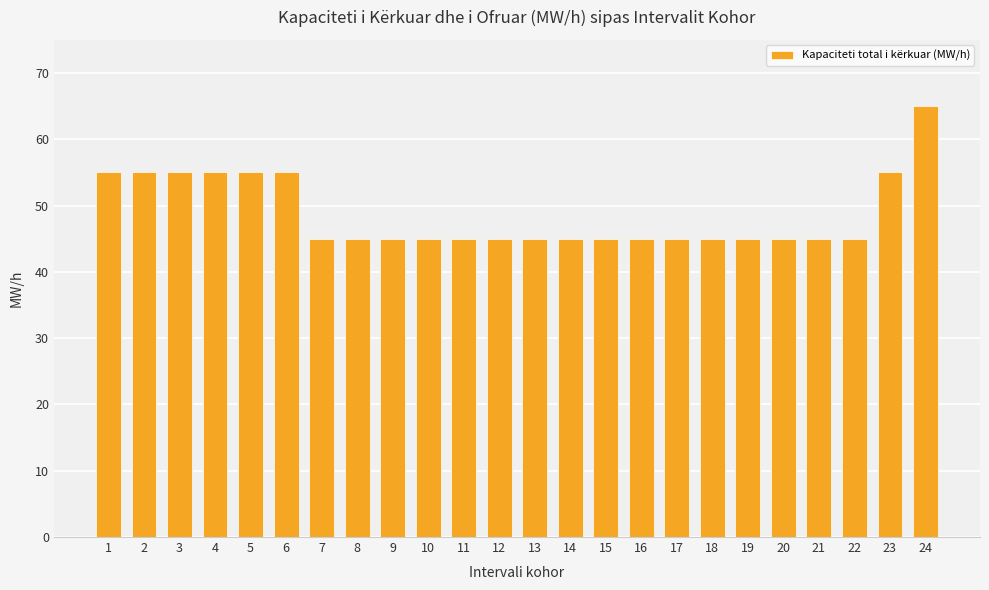

How many values are between 45 and 55?

23